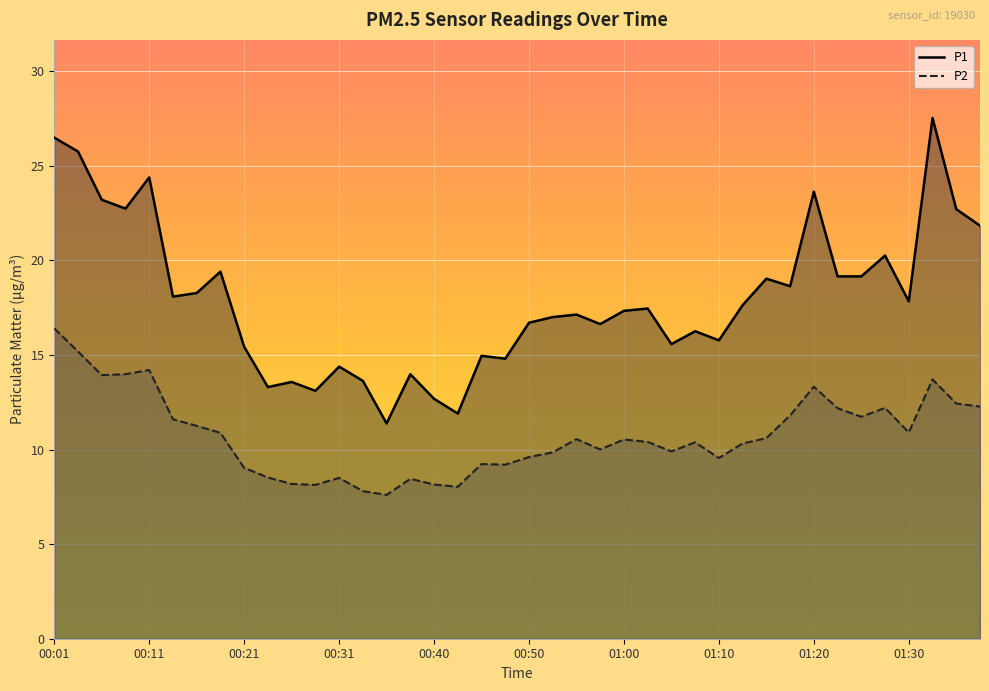

What is the label of the 36th point from the left?

01:27